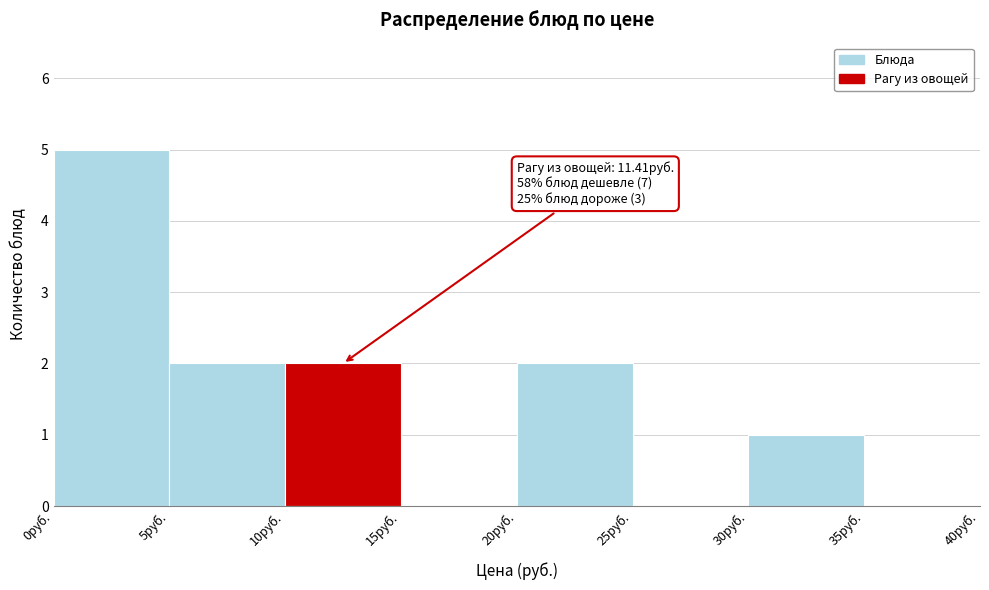

Which range on the x-axis has the tallest bar?

0 to 5